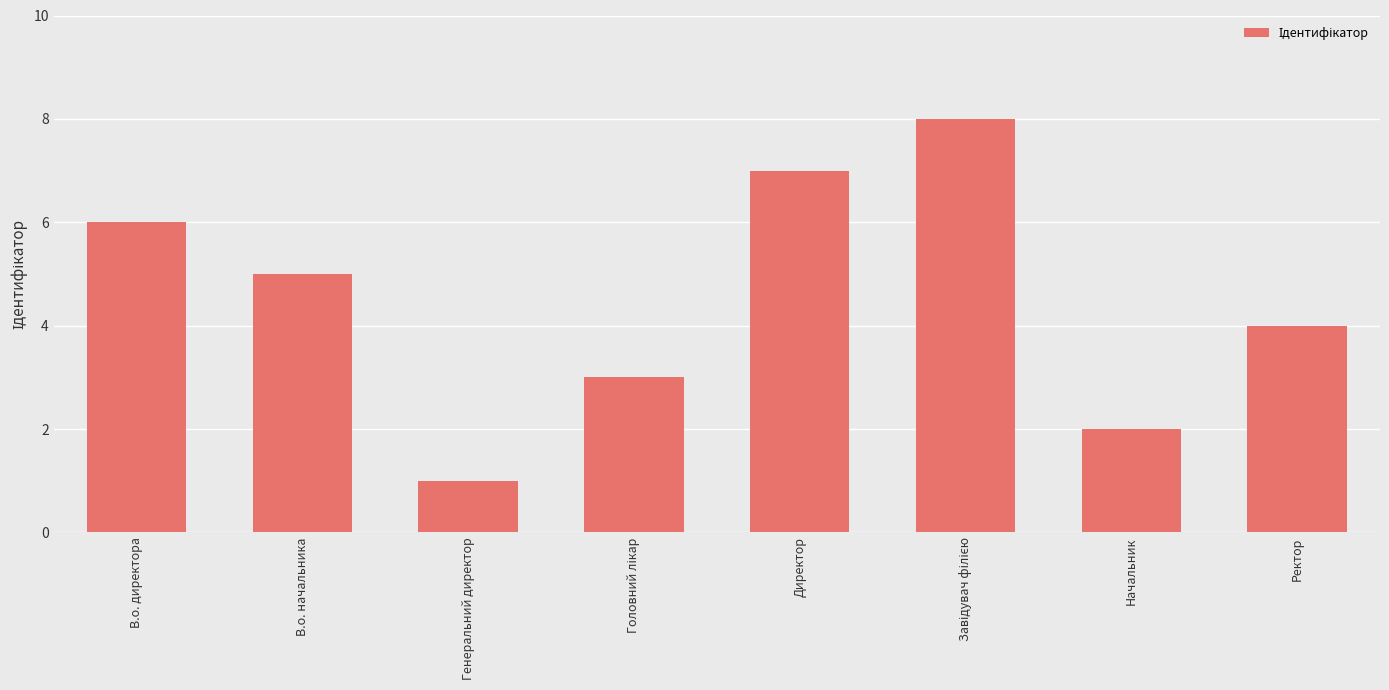

What is the label of the 5th bar from the left?

Директор